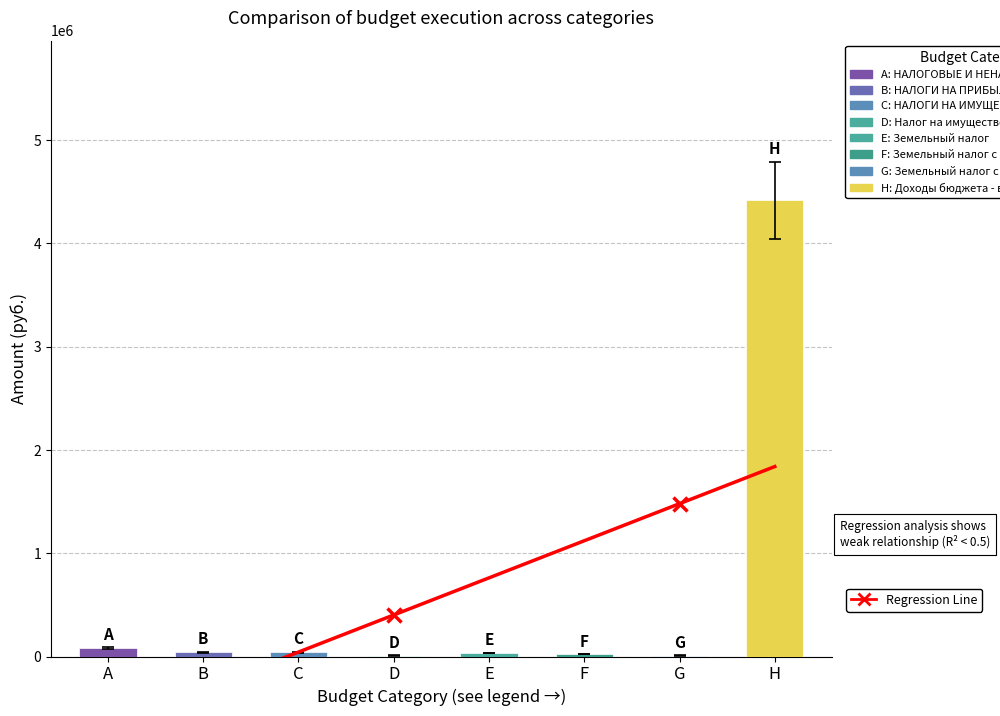

What is the difference between the maximum and minimum values in the Исполнено series?

4410826.4